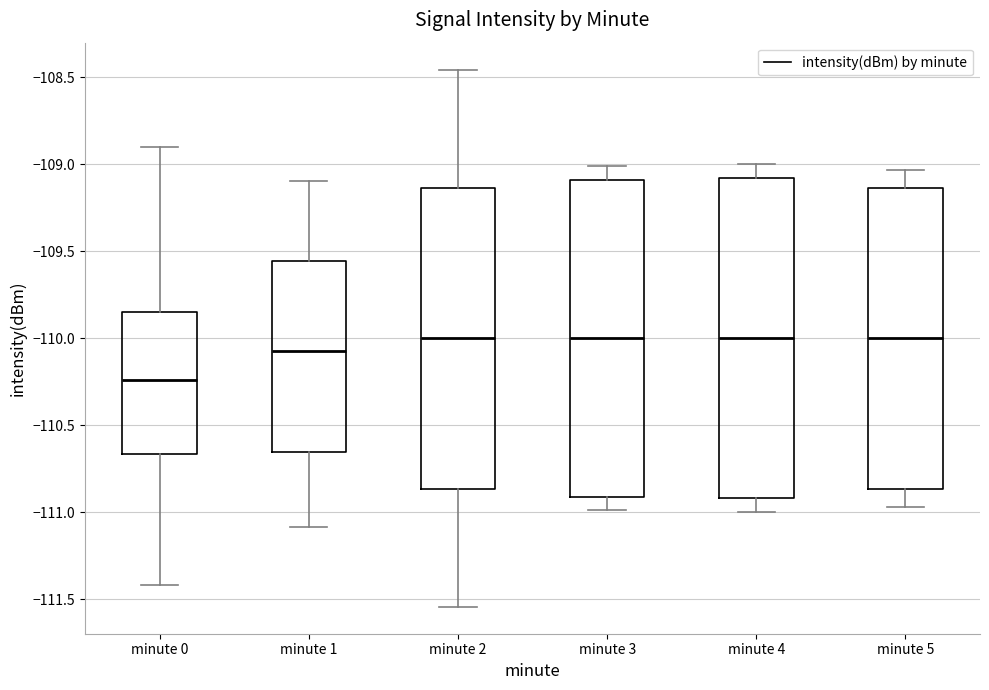

Reading left to right, transcribe this box plot: for each box, give where its median line is, the range the box spans, and where its two whiskers end, as read against the y-axis. The values are not printed on the chart, so give them approximately, as read against the axis.

minute 0: median -110.25, box -110.65 to -109.85, whiskers -111.40 to -108.90
minute 1: median -110.10, box -110.65 to -109.55, whiskers -111.10 to -109.10
minute 2: median -110.00, box -110.85 to -109.15, whiskers -111.55 to -108.45
minute 3: median -110.00, box -110.90 to -109.10, whiskers -111.00 to -109.00
minute 4: median -110.00, box -110.90 to -109.10, whiskers -111.00 to -109.00
minute 5: median -110.00, box -110.85 to -109.15, whiskers -110.95 to -109.05